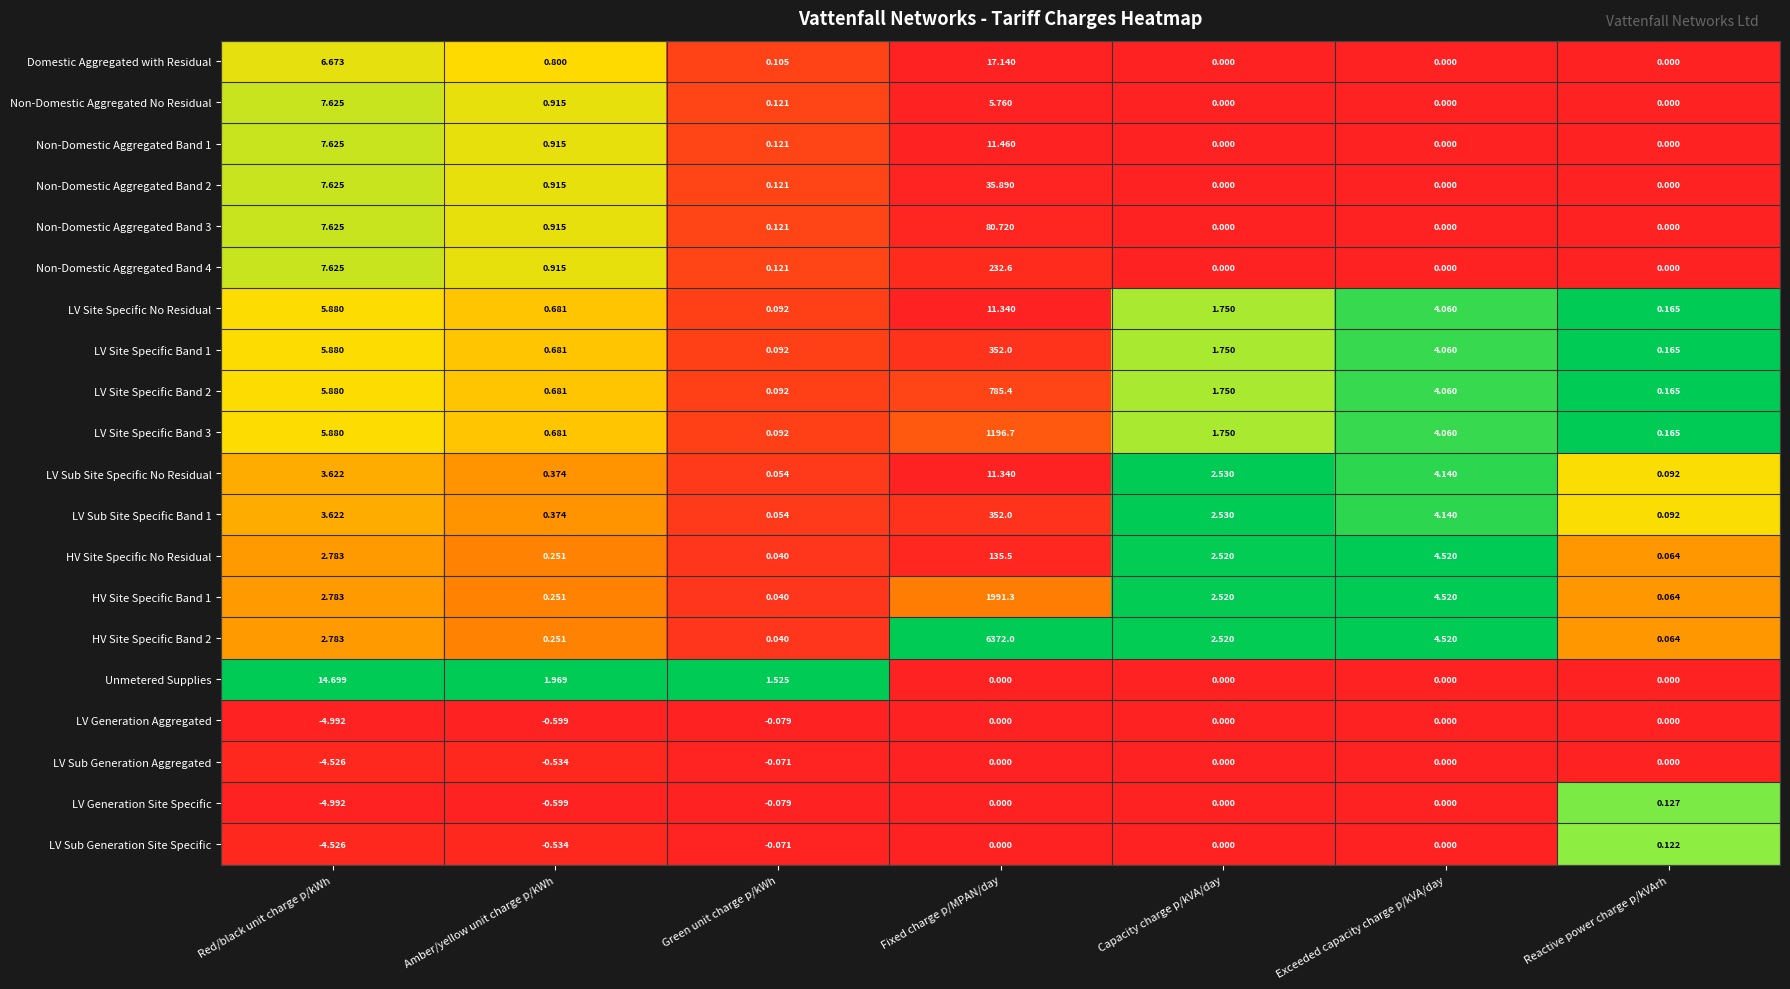

At which label does LV Sub Generation Site Specific reach its peak?

Reactive power charge p/kVArh